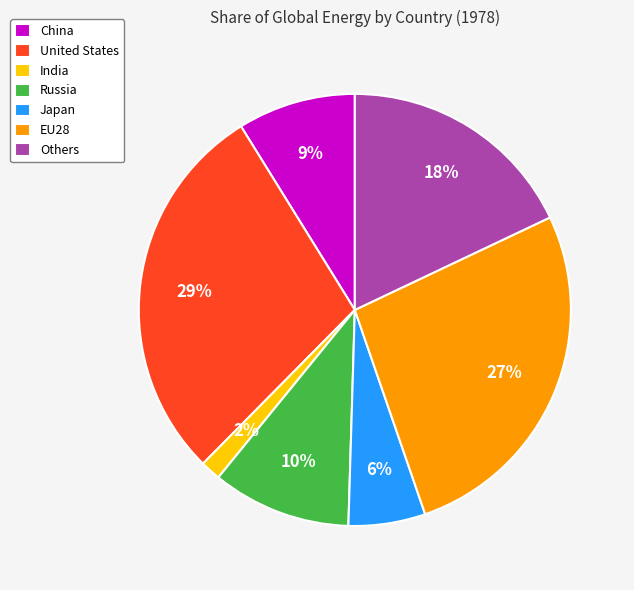

What percentage is the EU28 slice, to the nearest percent?

27%